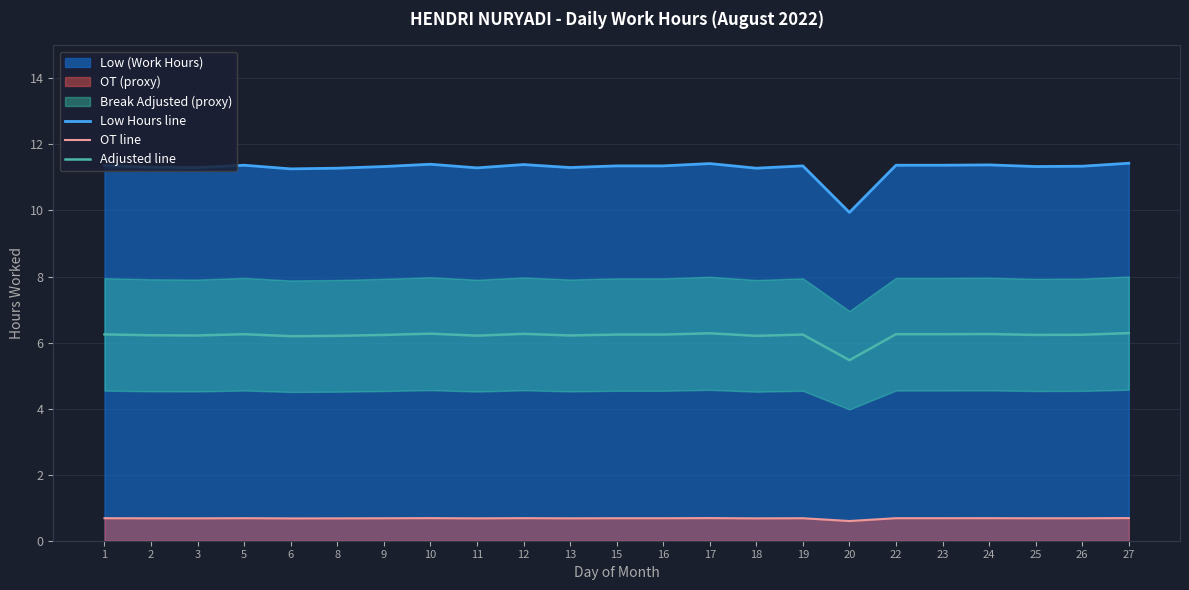

True or false: OT line and Low Hours line intersect in this chart.

False